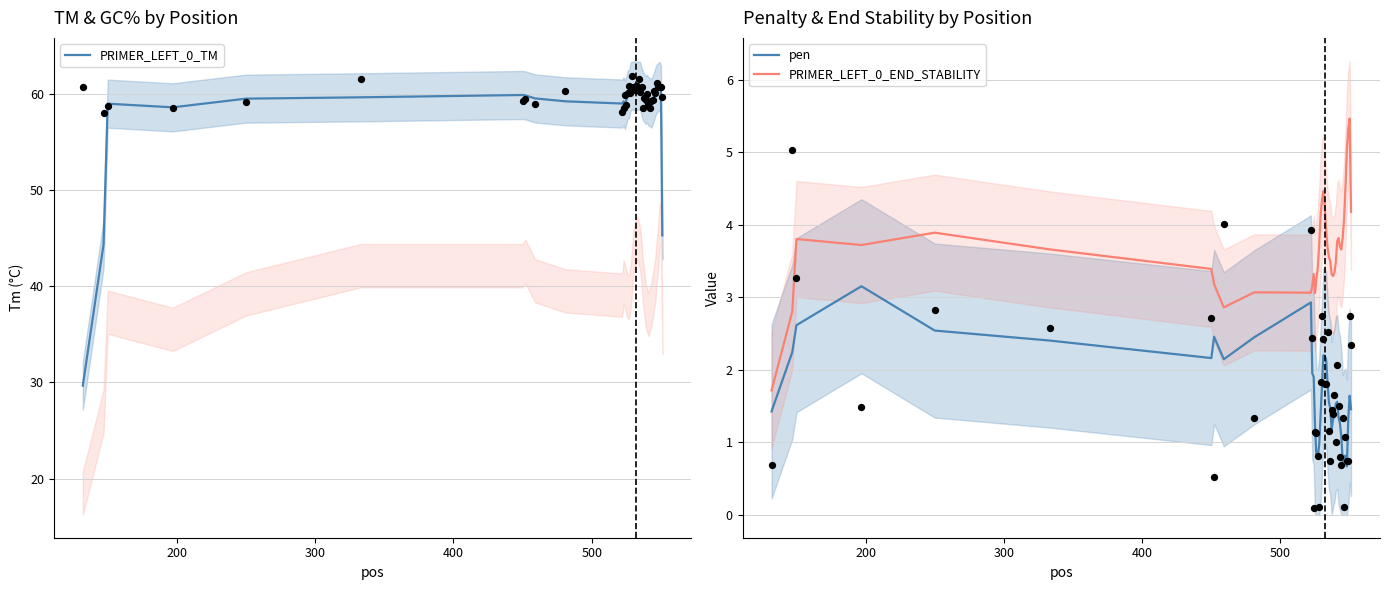

Which series has the widest spread of Y values?

PRIMER_LEFT_0_TM